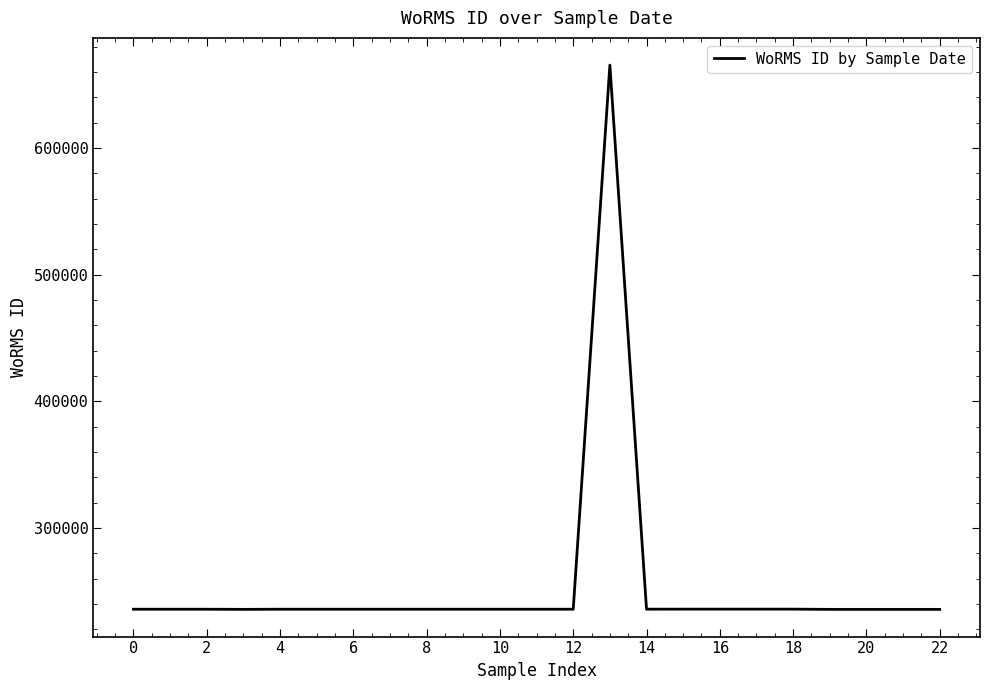

What is the minimum value shown in the chart?

235804